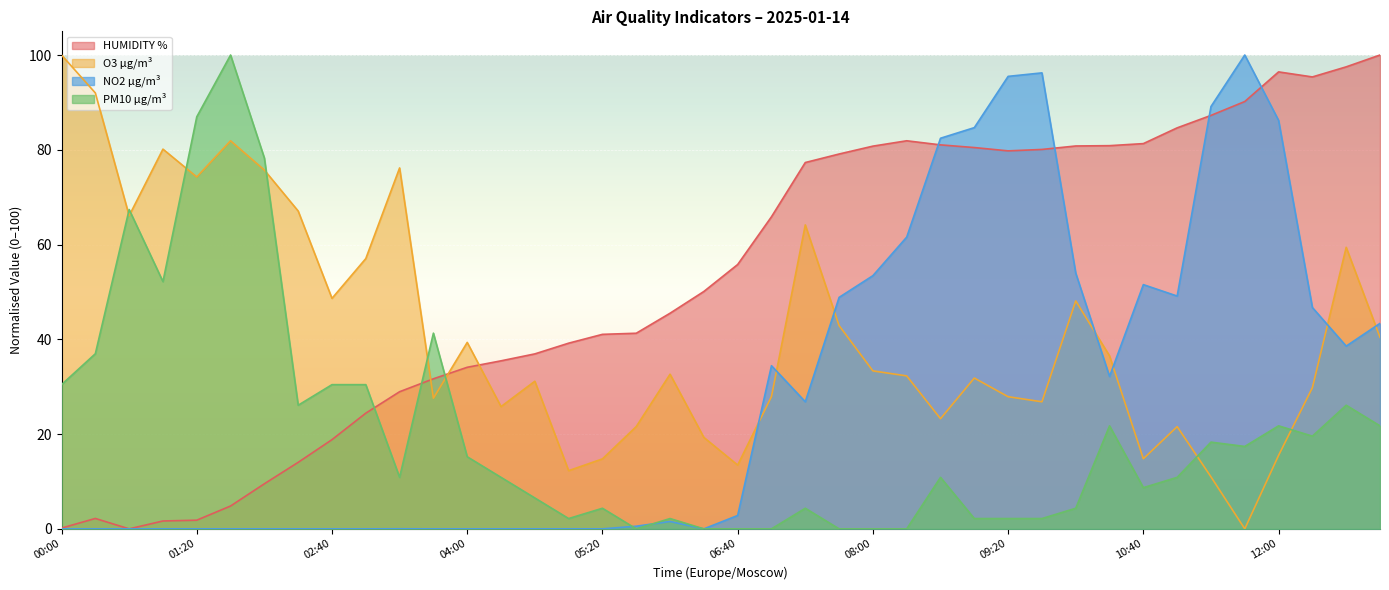

Which series has the widest spread of values?

HUMIDITY %